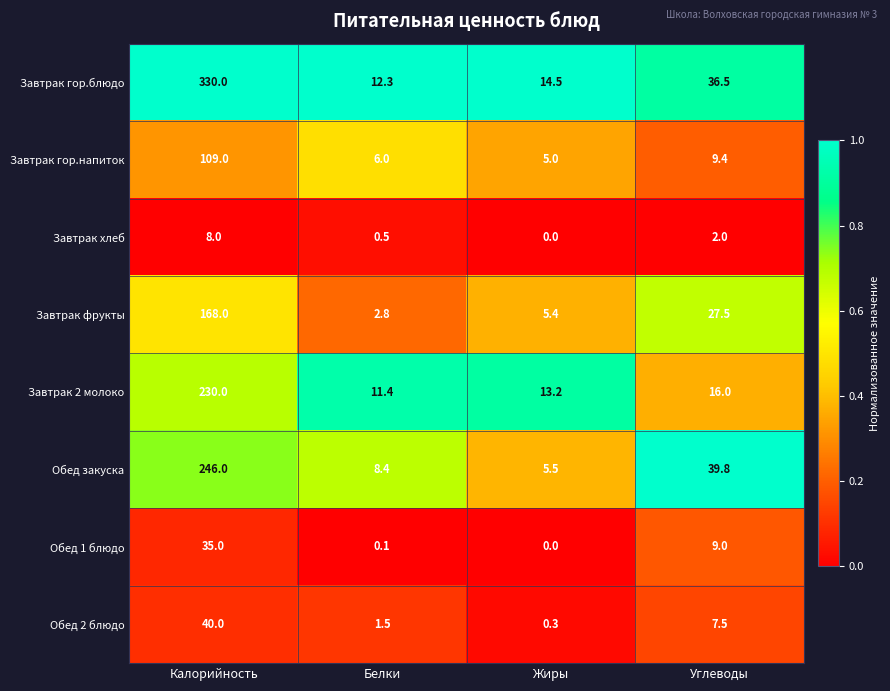

What is the maximum value shown in the chart?

330.0